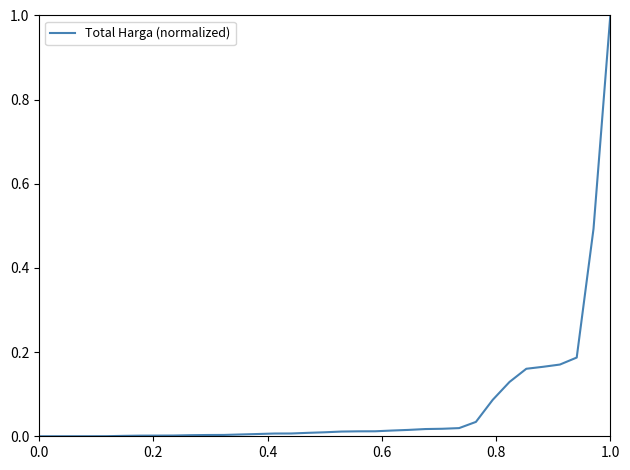

What is the difference between the maximum and minimum values?

1.0